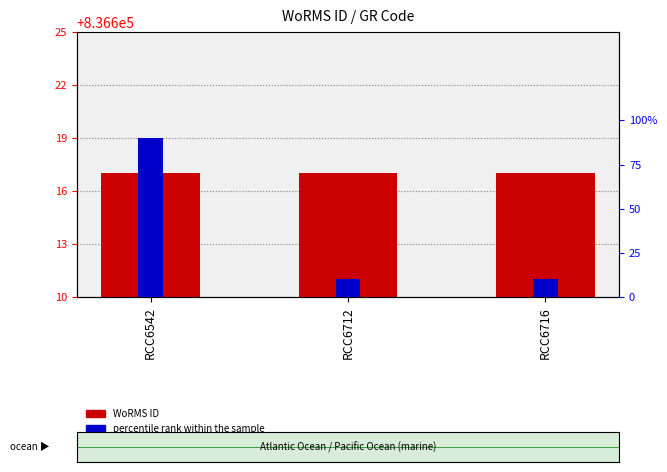

At which label does WoRMS ID reach its minimum?

RCC6542